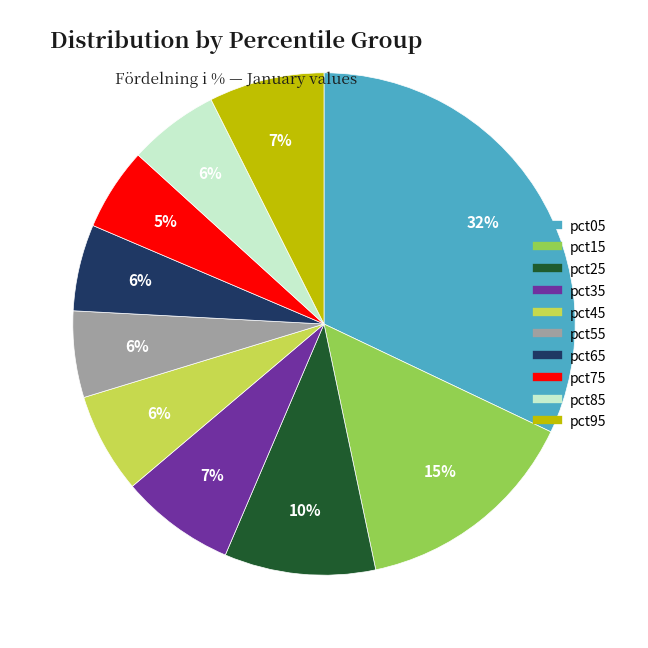

Which category has the biggest portion of the pie?

pct05